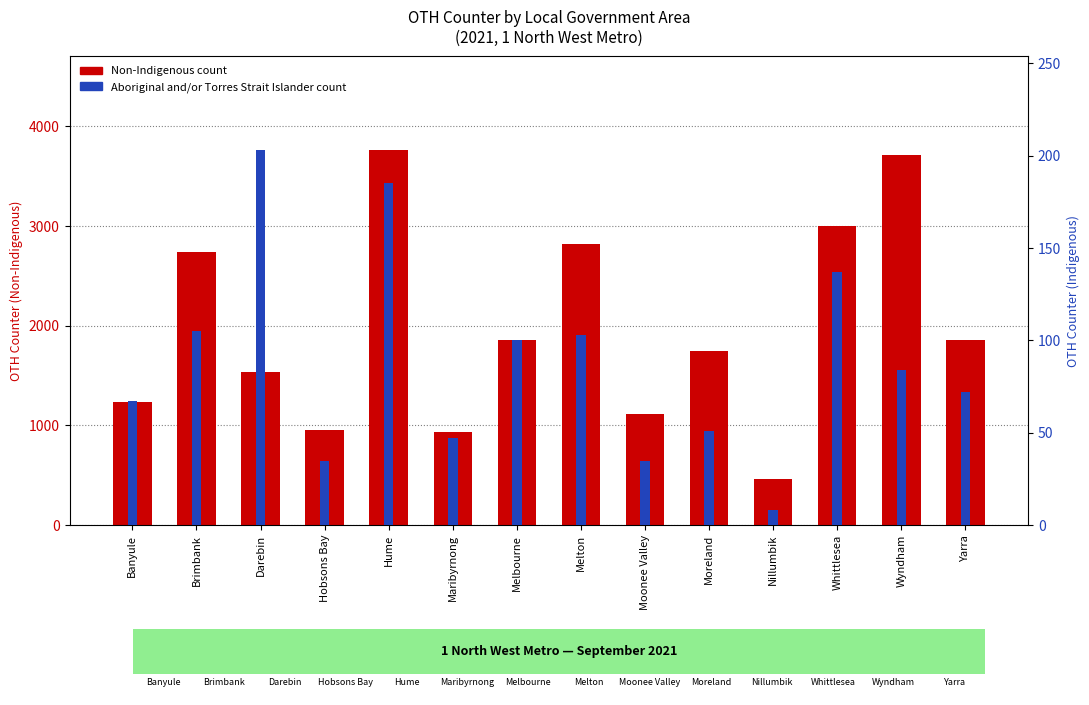

Which series has the widest spread of values?

Non-Indigenous